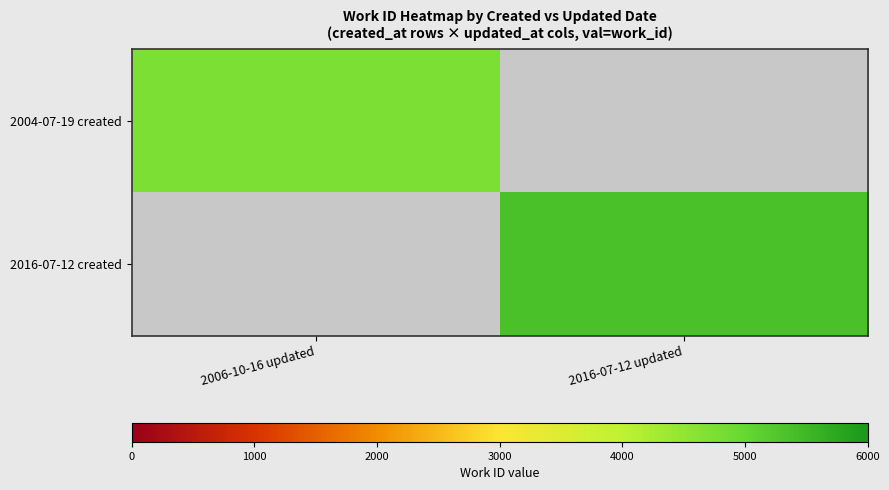

At 2006-10-16 updated, list the series in order from largest to smallest.

2004-07-19 created, 2016-07-12 created